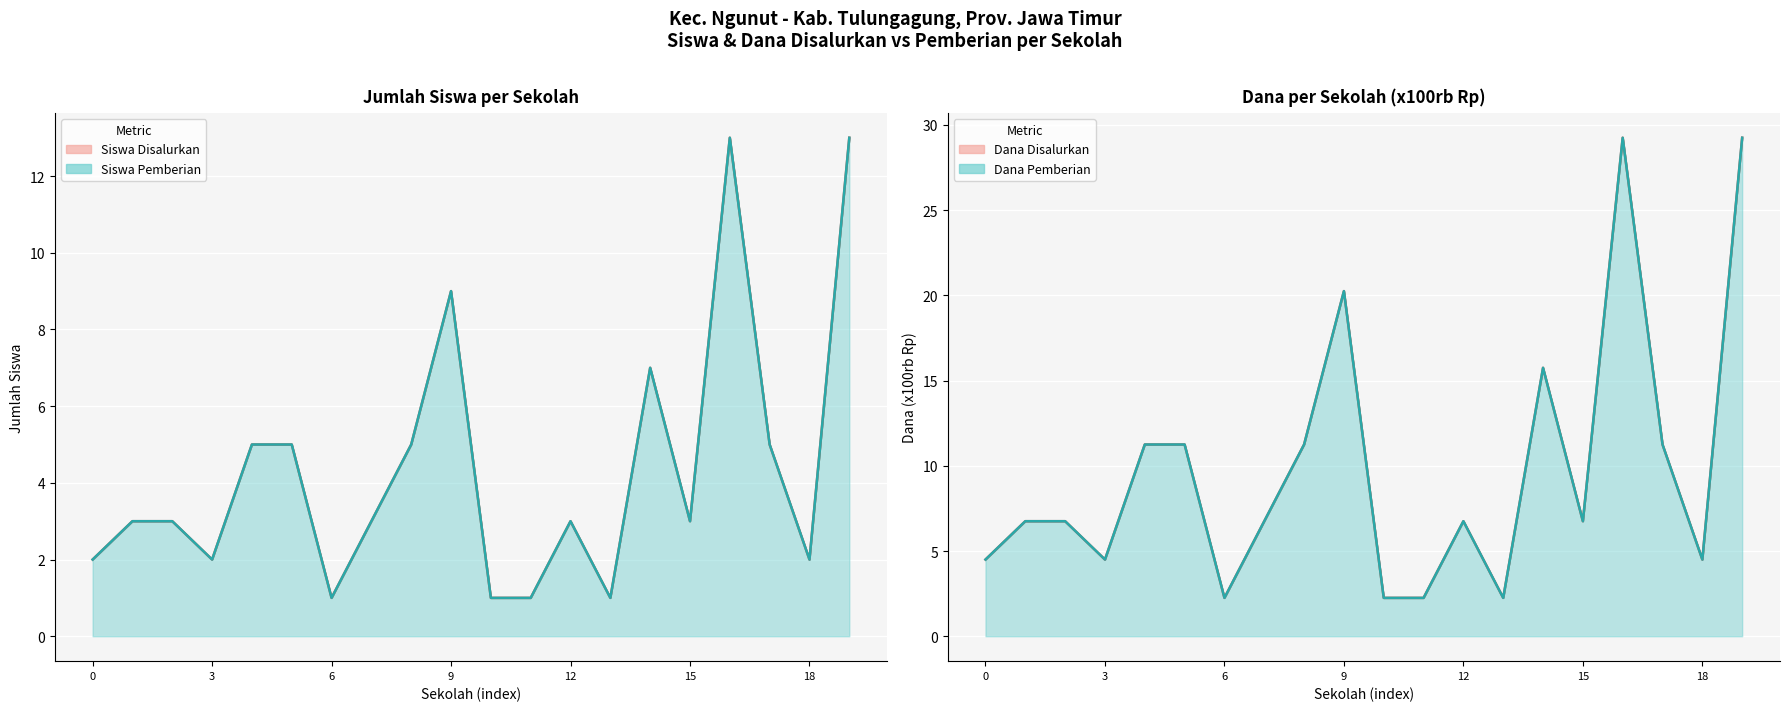

How many lines are shown in the chart?

4